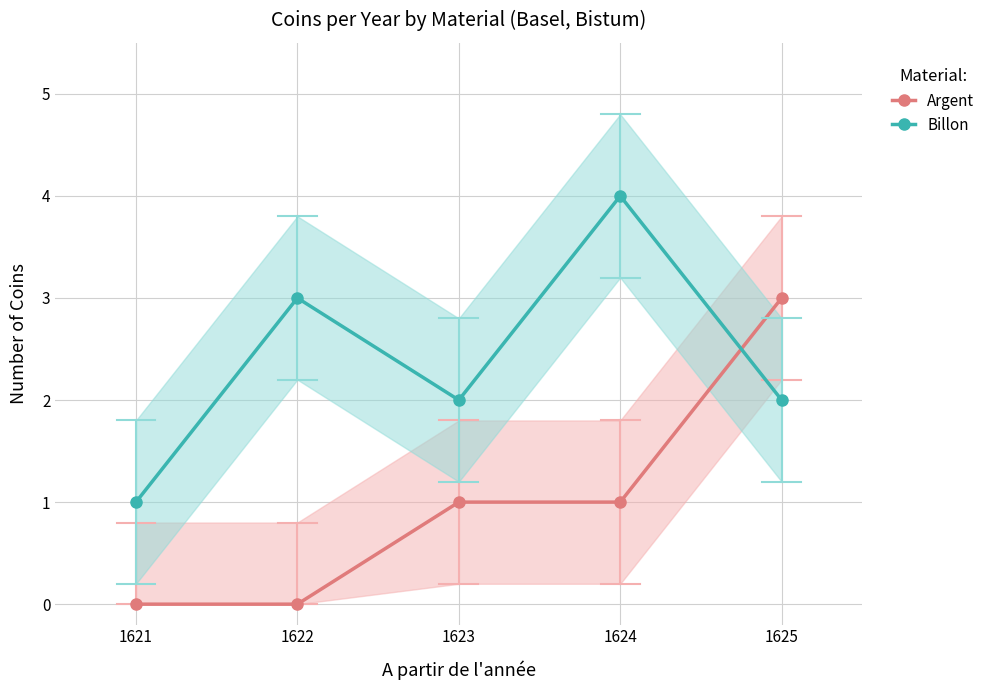

What is the value of the Billon point at the 3rd from the left?

2